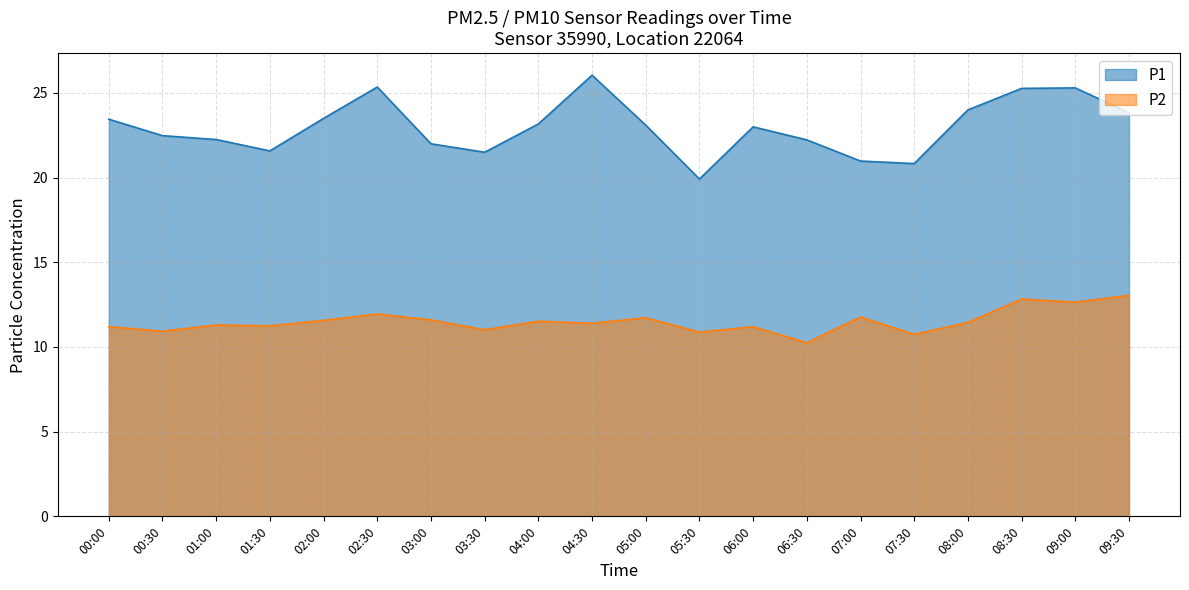

Reading left to right, list all the values displayed in this chart.

P1: 00:00=23.4	00:30=22.5	01:00=22.2	01:30=21.6	02:00=23.5	02:30=25.4	03:00=22.0	03:30=21.5	04:00=23.2	04:30=26.1	05:00=23.1	05:30=19.9	06:00=23.0	06:30=22.2	07:00=21.0	07:30=20.8	08:00=24.0	08:30=25.3	09:00=25.3	09:30=23.8
P2: 00:00=11.2	00:30=10.9	01:00=11.3	01:30=11.2	02:00=11.6	02:30=11.9	03:00=11.6	03:30=11.0	04:00=11.5	04:30=11.4	05:00=11.7	05:30=10.9	06:00=11.2	06:30=10.2	07:00=11.8	07:30=10.8	08:00=11.4	08:30=12.8	09:00=12.7	09:30=13.1